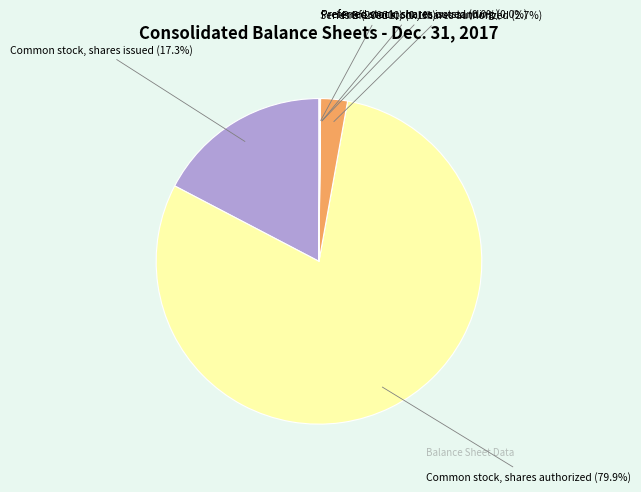

Is there a majority slice in this chart?

Yes